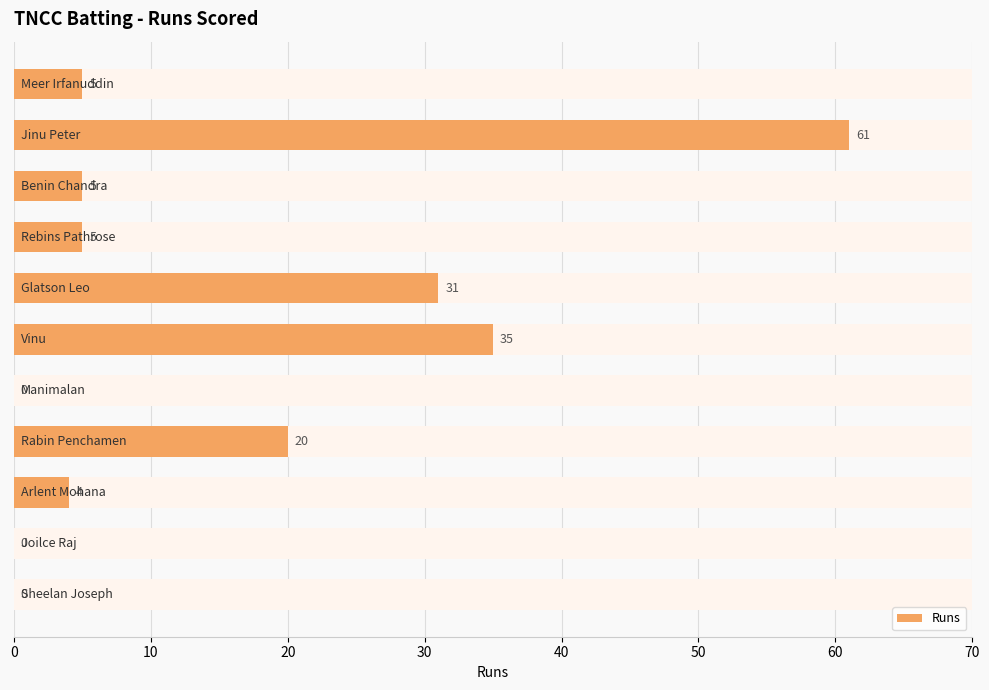

What is the maximum value shown in the chart?

61